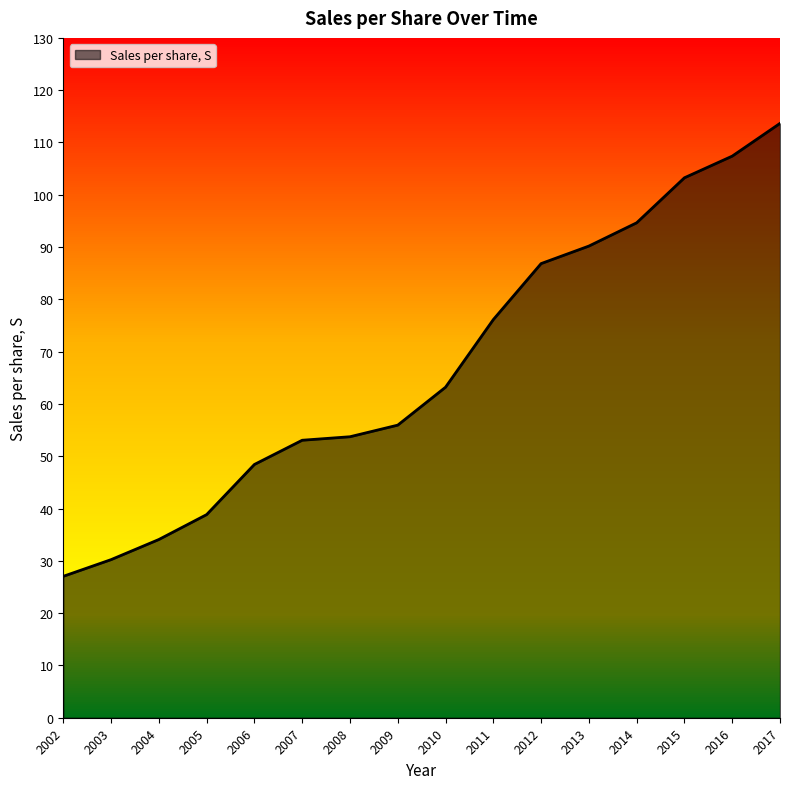

Which has a higher value, 2013 or 2009?

2013